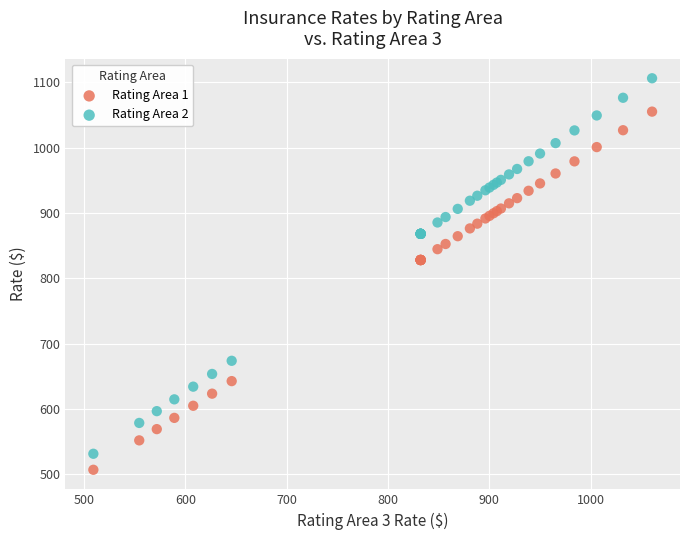

What is the X range (max minus min) for the scatter plot?

551.2